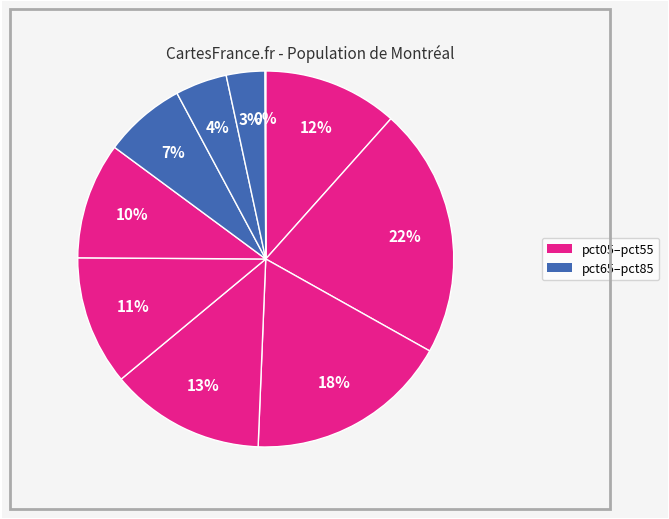

Rank the categories by value from highest to lowest.

pct15, pct25, pct35, pct05, pct45, pct55, pct65, pct75, pct85, pct95